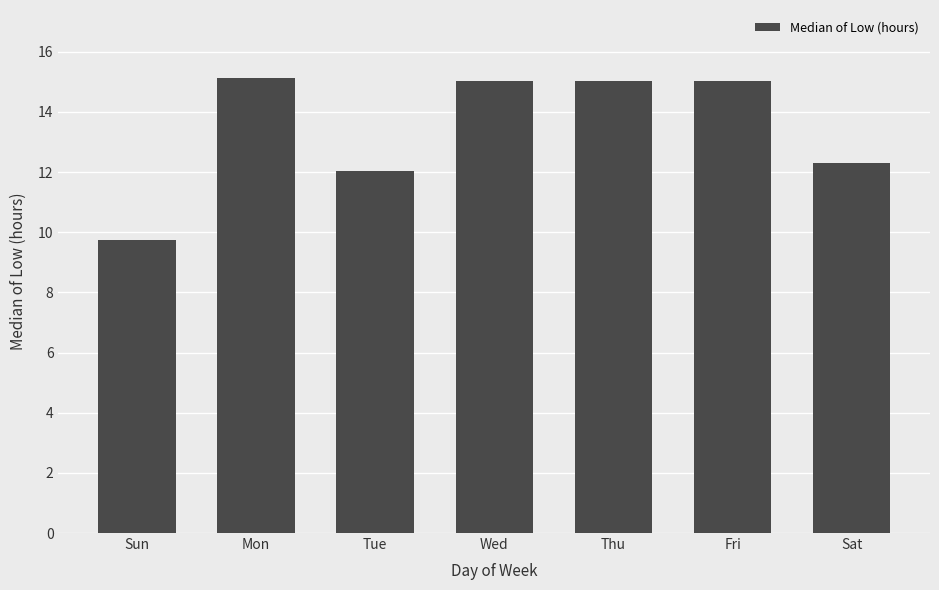

Are the bars grouped side by side (vs. stacked)?

No